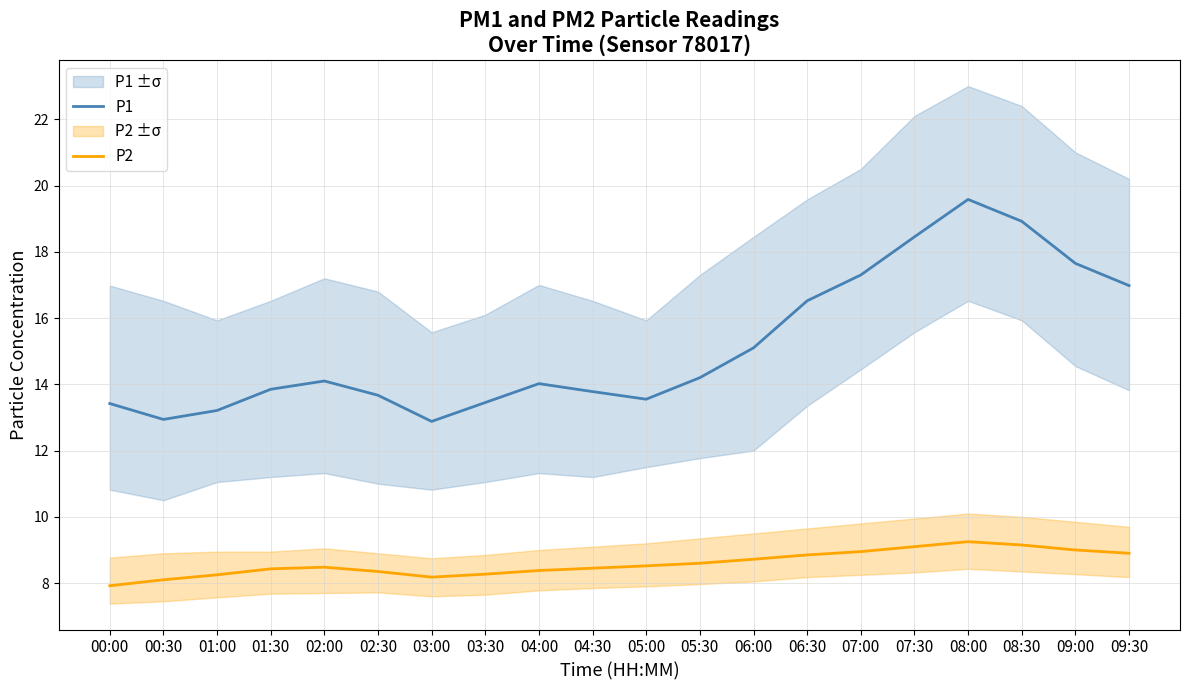

What is the value of the P2 point at the 11th from the left?

8.5